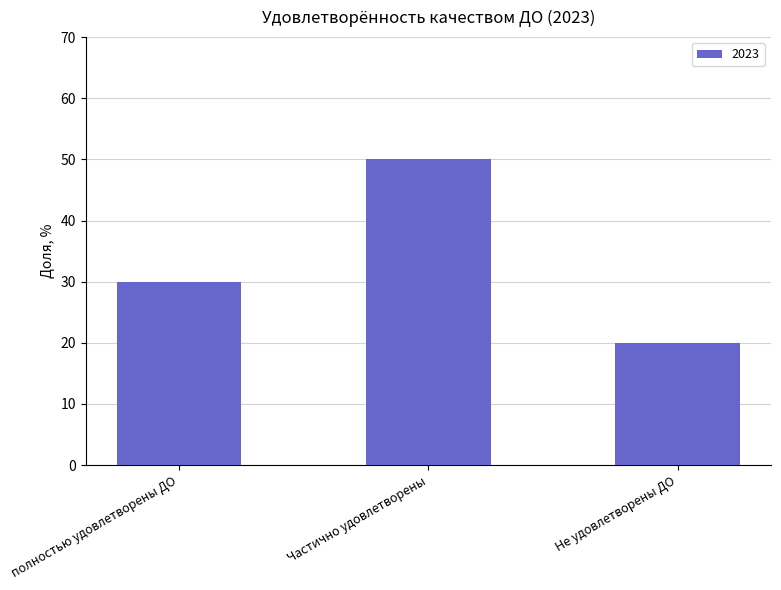

How many values are between 20 and 50?

3